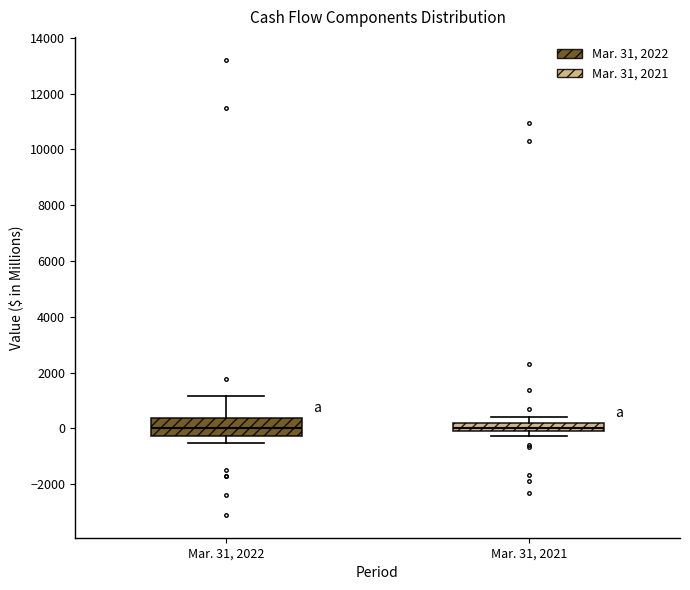

Reading left to right, transcribe this box plot: for each box, give where its median line is, the range the box spans, and where its two whiskers end, as read against the y-axis. The values are not printed on the chart, so give them approximately, as read against the axis.

Mar. 31, 2022: median 0, box -200 to 400, whiskers -600 to 1200
Mar. 31, 2021: median 0 (inside the box), box 0 to 200, whiskers -200 to 400